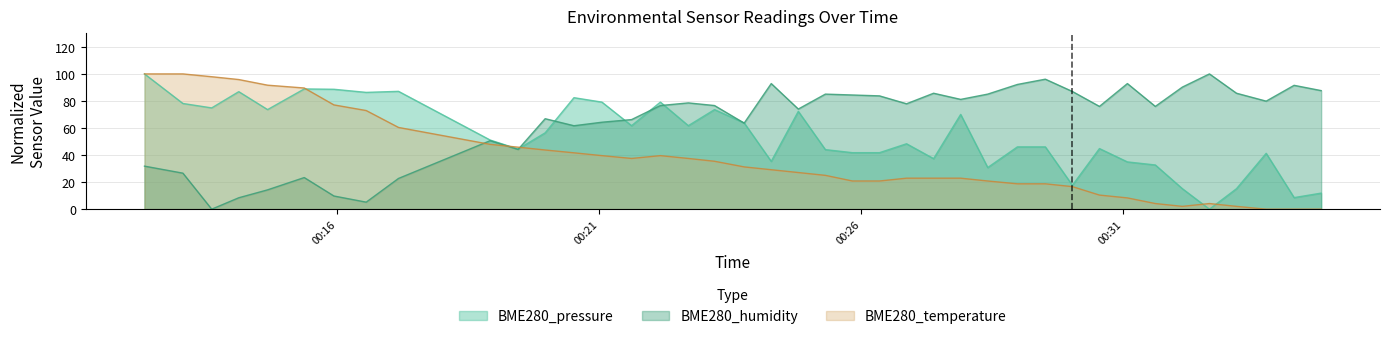

Which series has the largest total across all categories?

BME280_humidity